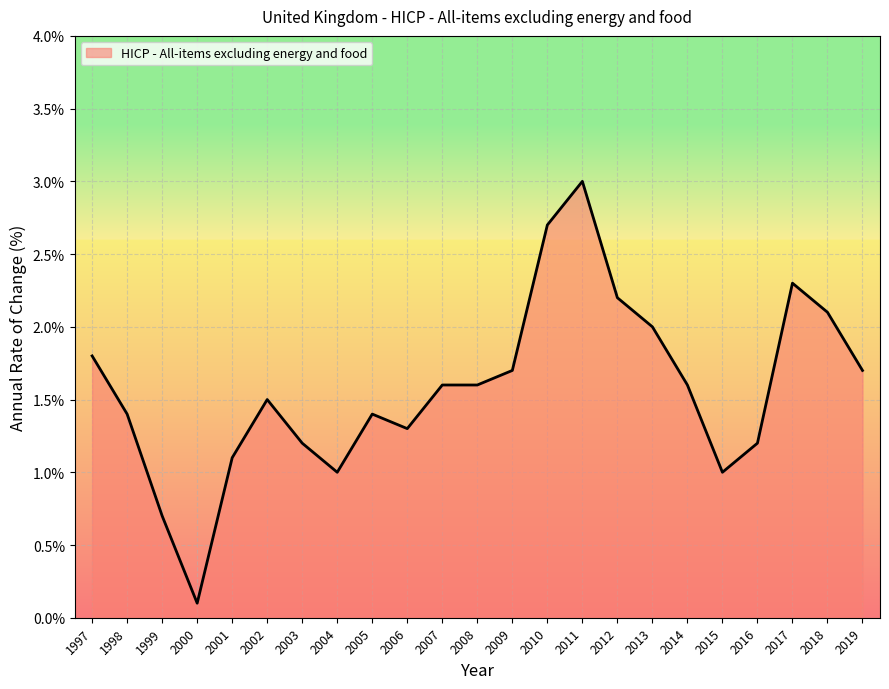

Which label corresponds to the largest value in the chart?

2011